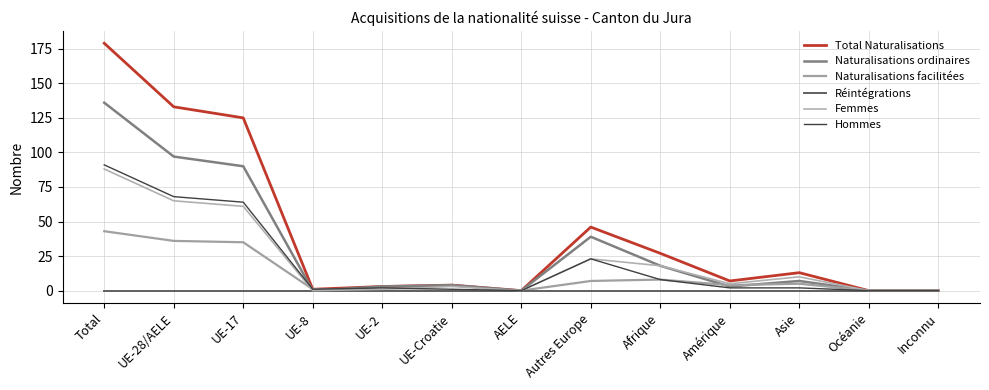

What are all the series names shown in the legend?

Total Naturalisations, Naturalisations ordinaires, Naturalisations facilitées, Réintégrations, Femmes, Hommes